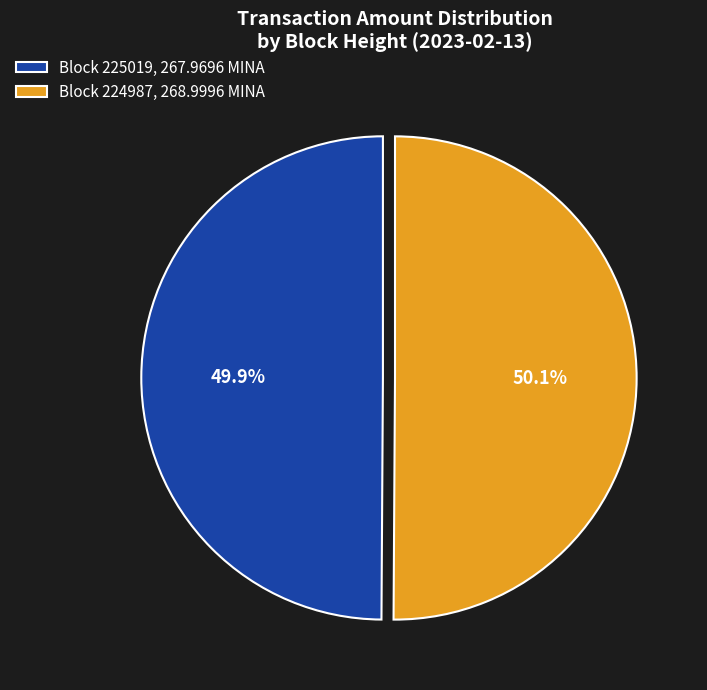

Is there a majority slice in this chart?

Yes